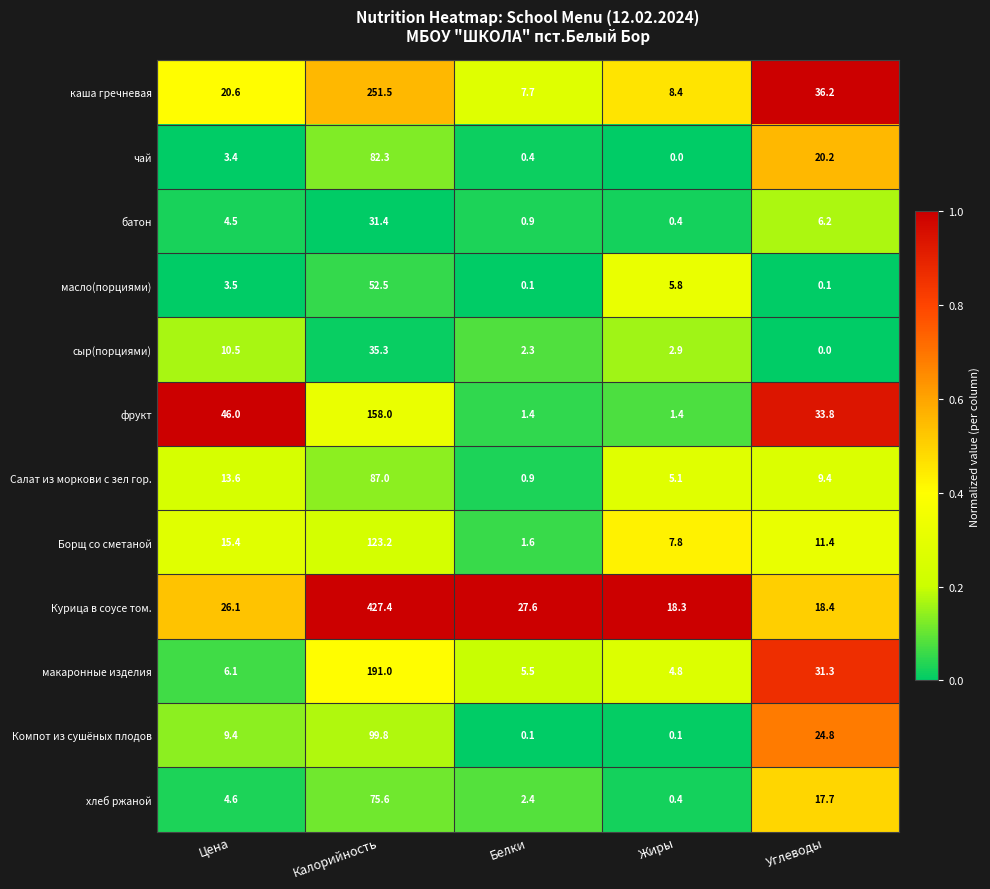

Which series changed the most between Калорийность and Жиры?

Курица в соусе том.